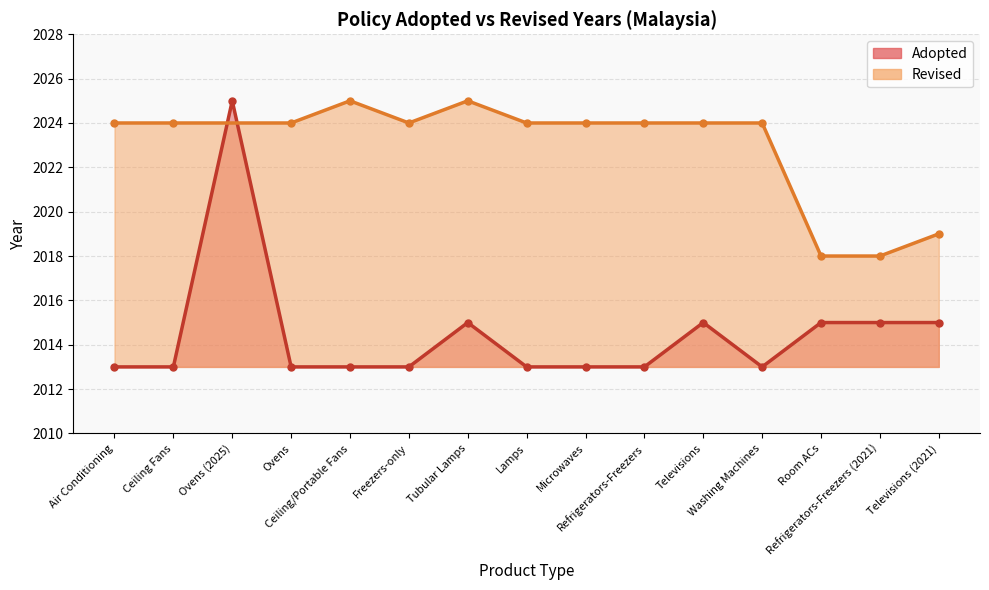

List the labels in order of value, largest first.

Ovens (2025), Tubular Lamps, Televisions, Room ACs, Refrigerators-Freezers (2021), Televisions (2021), Air Conditioning, Ceiling Fans, Ovens, Ceiling/Portable Fans, Freezers-only, Lamps, Microwaves, Refrigerators-Freezers, Washing Machines